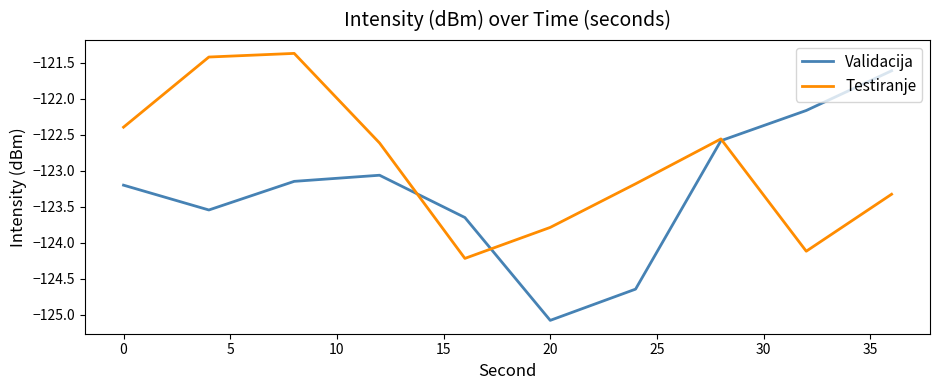

What is the maximum value shown in the chart?

-121.4